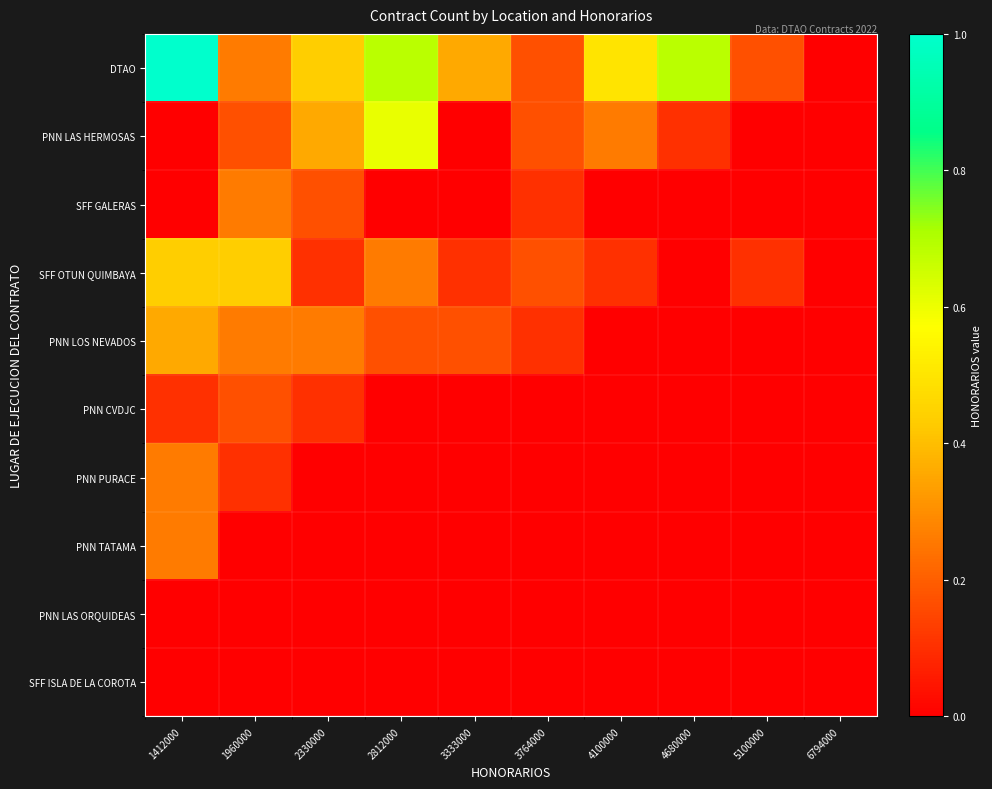

How many categories are shown in the chart?

10